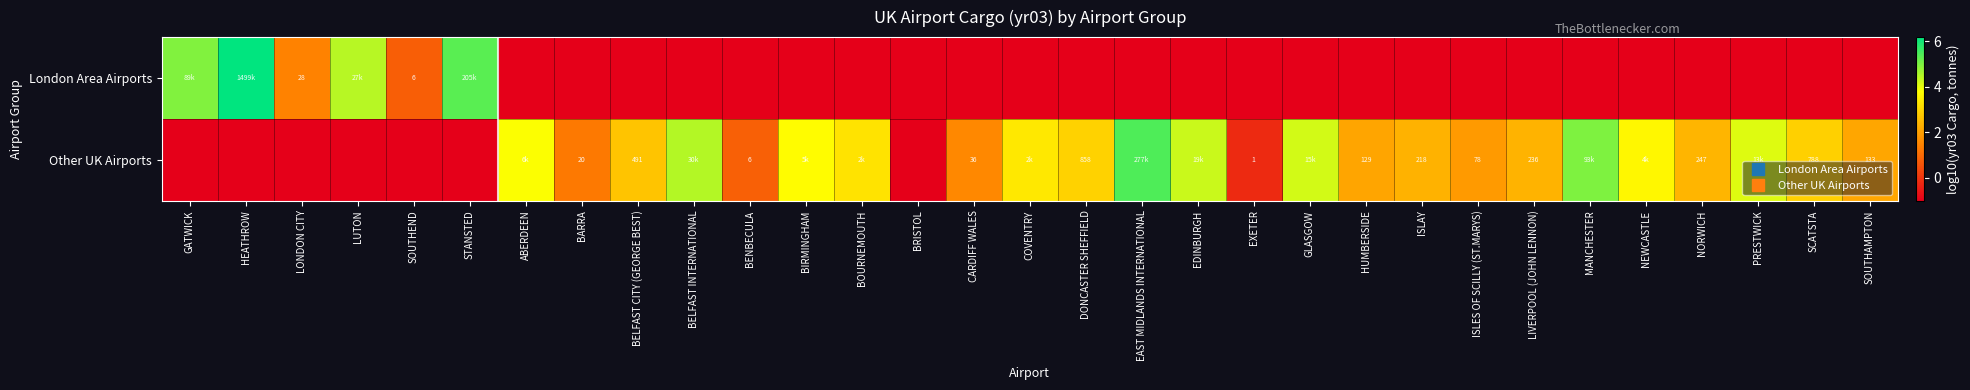

What is the highest value of the Other UK Airports series?

5.4